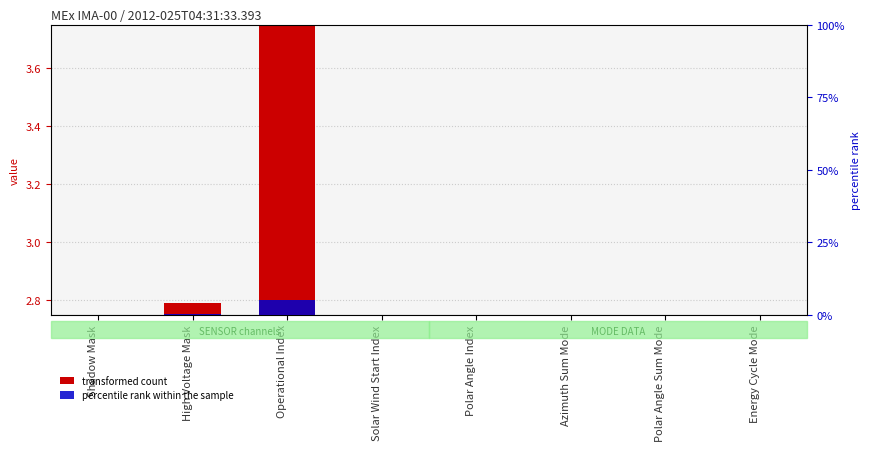

Between Polar Angle Sum Mode and Energy Cycle Mode, which series saw the biggest shift?

transformed count